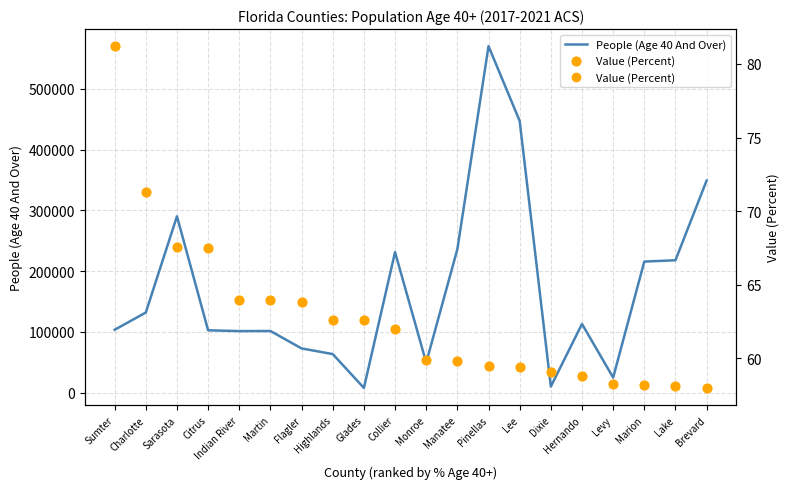

Which series has the widest spread of Y values?

People (Age 40 And Over)